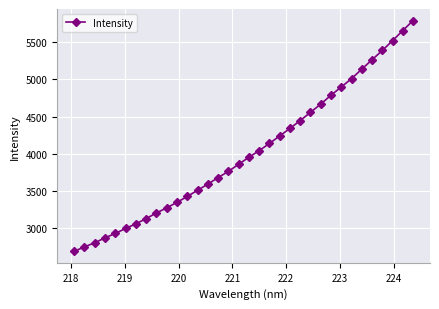

What is the value of the 27th point from the left?

4898.7